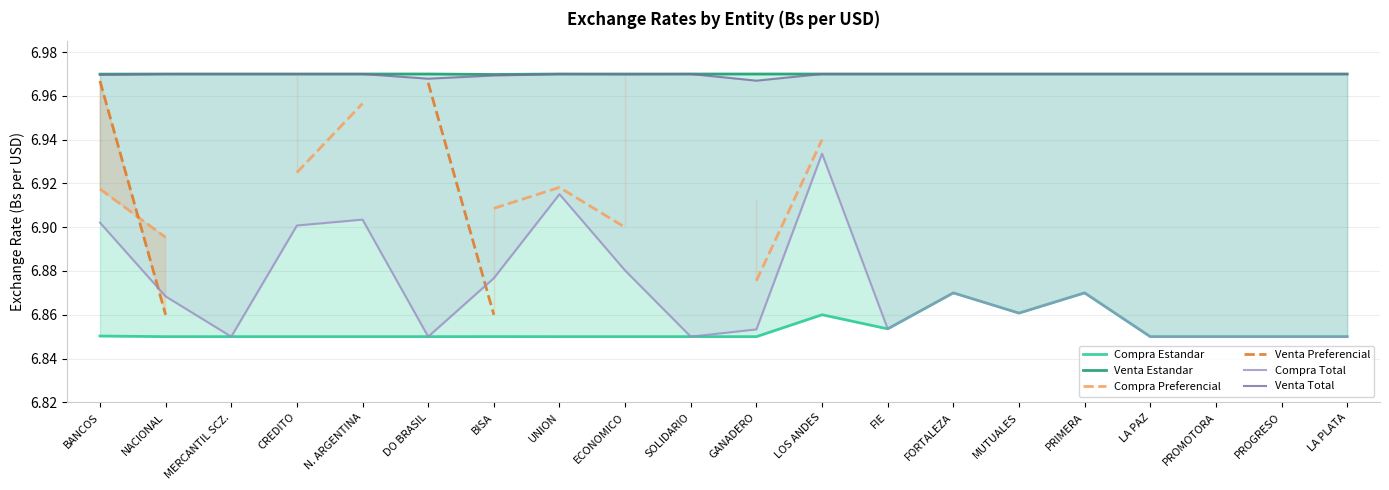

True or false: Compra Total and Venta Estandar intersect in this chart.

False